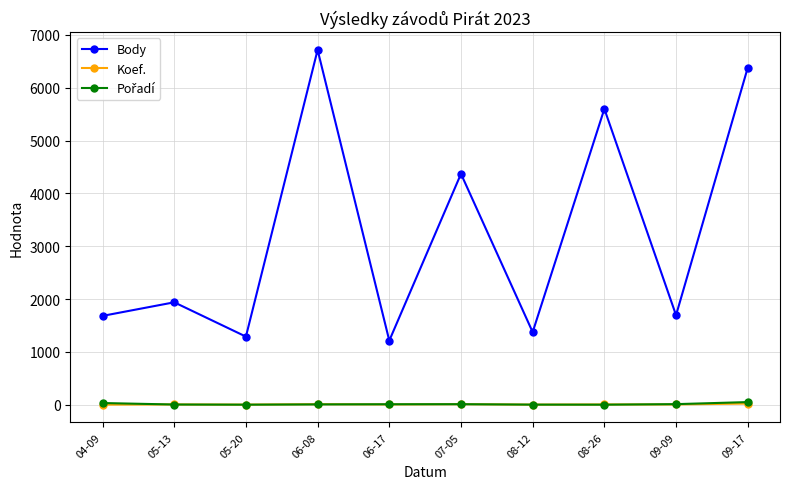

How many distinct data groups are displayed?

3